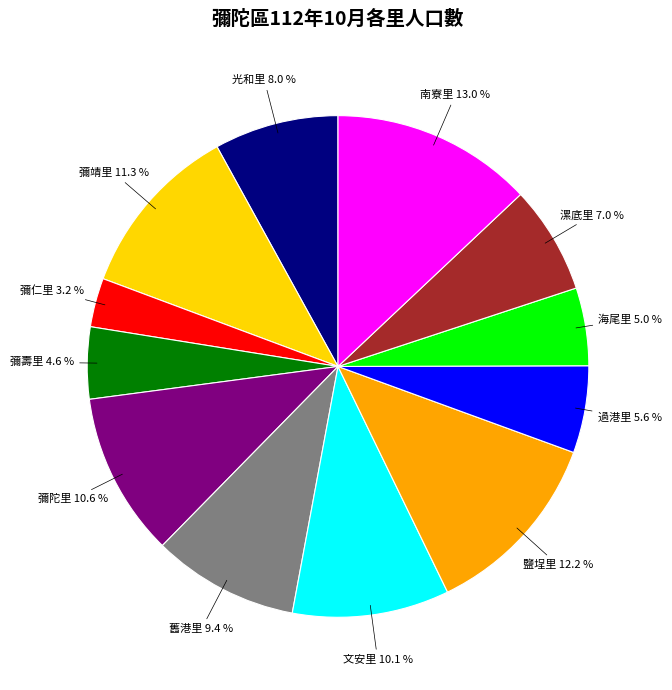

Does any single category account for the majority?

No